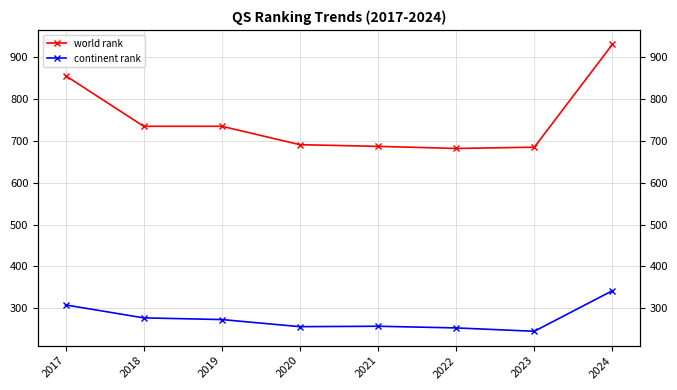

How many values in the world rank series exceed 735?

2